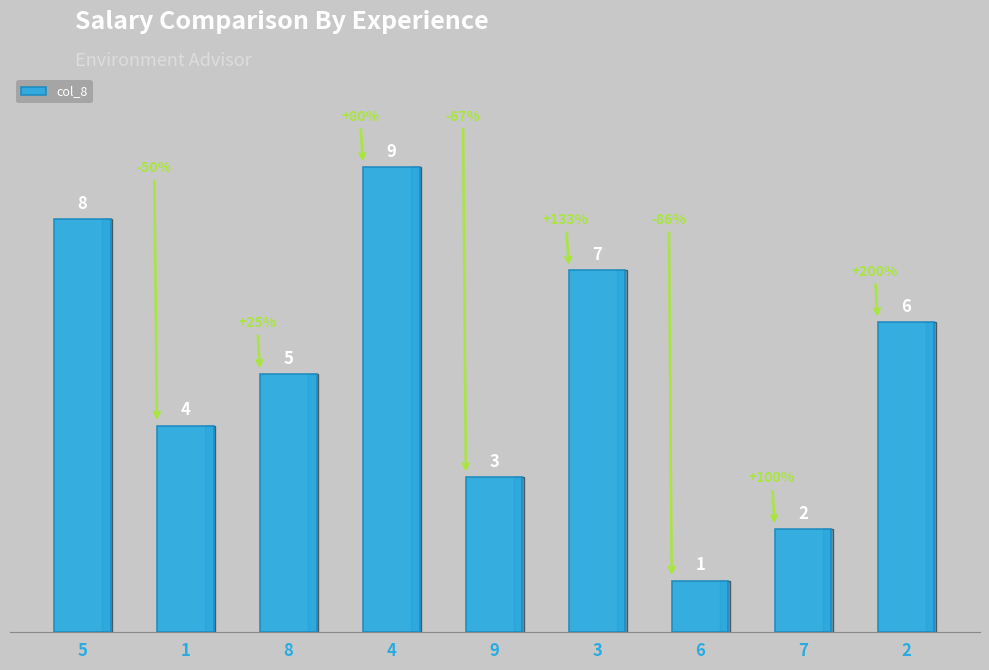

Is it true that the value at 4 is 9?

True